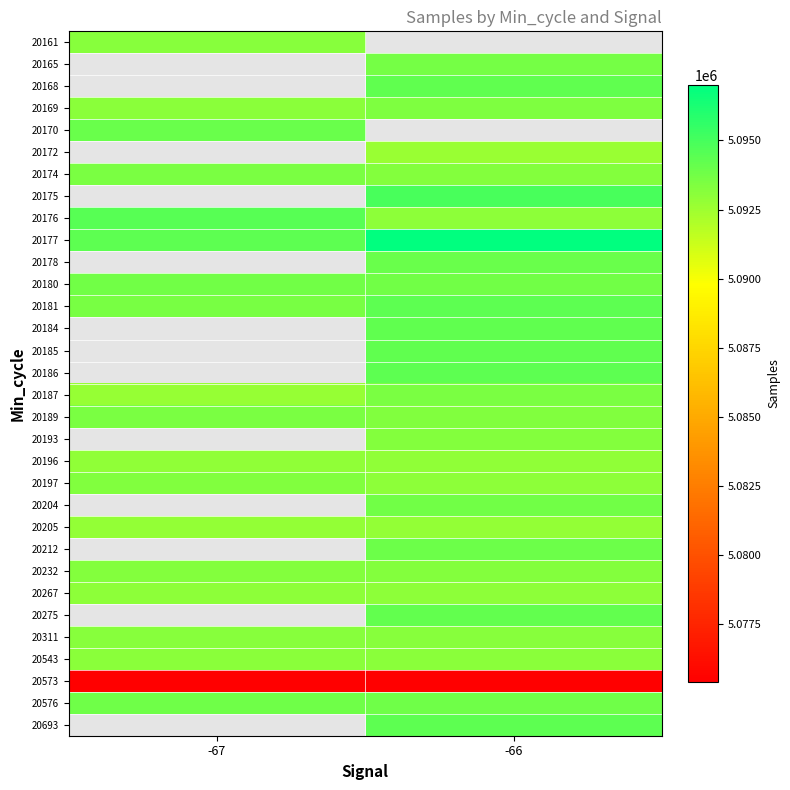

What is the maximum value shown in the chart?

5097012.0